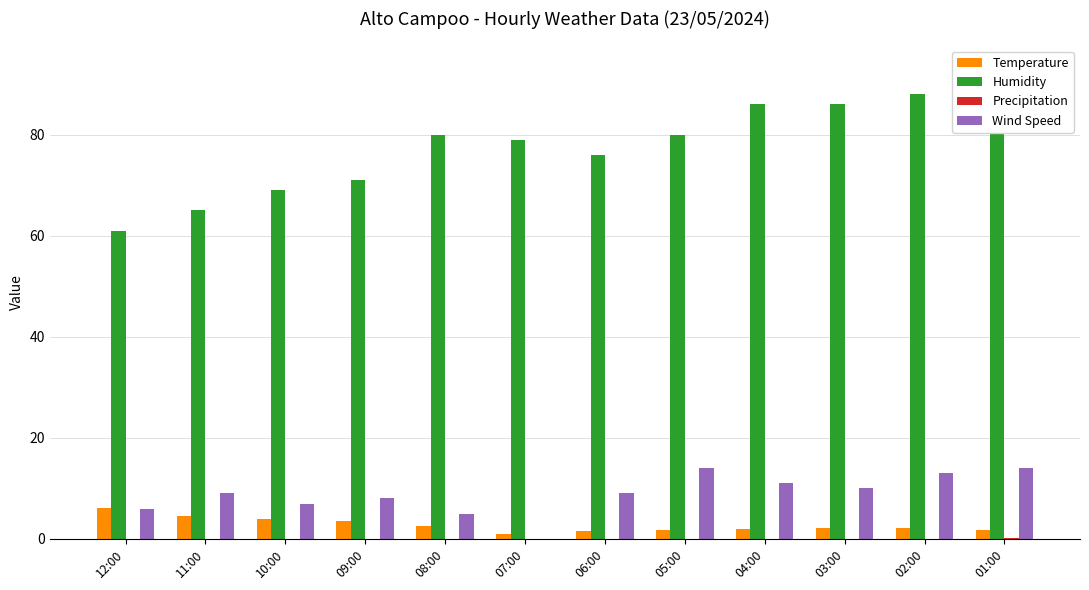

Are the bars grouped side by side (vs. stacked)?

Yes